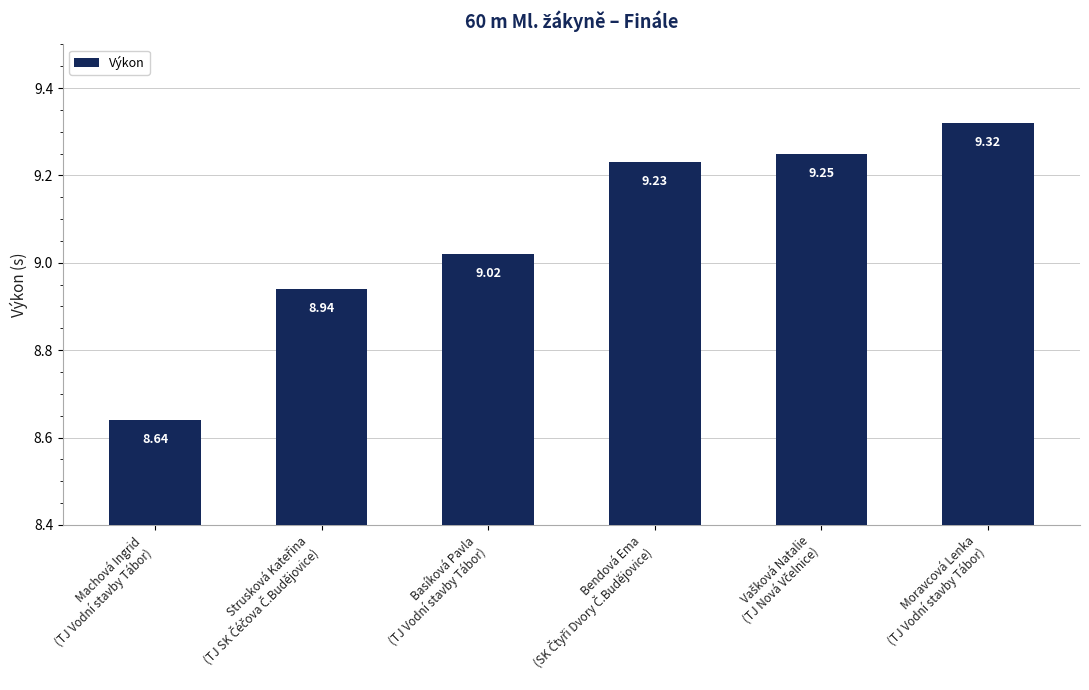

What is the sum of all values?

54.4